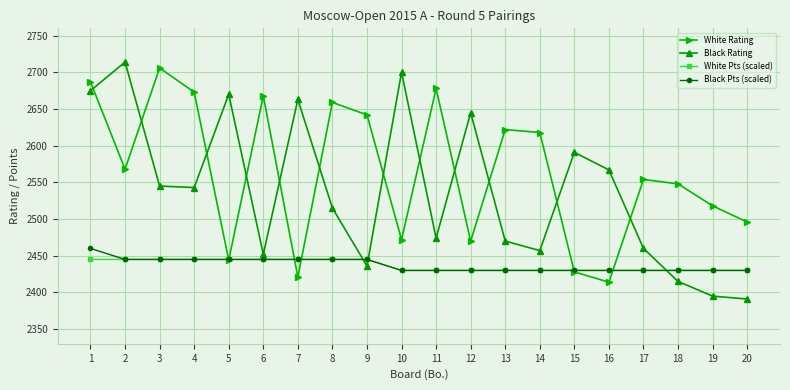

True or false: White Rating has a value of 2472 at 10.

True